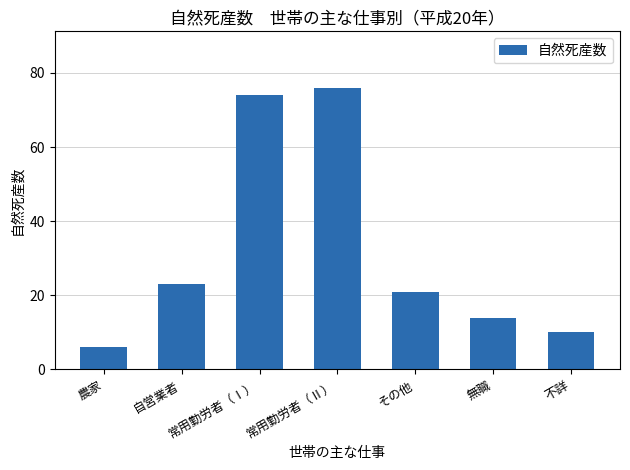

The chart shows a value of 36 at 自営業者. True or false?

False